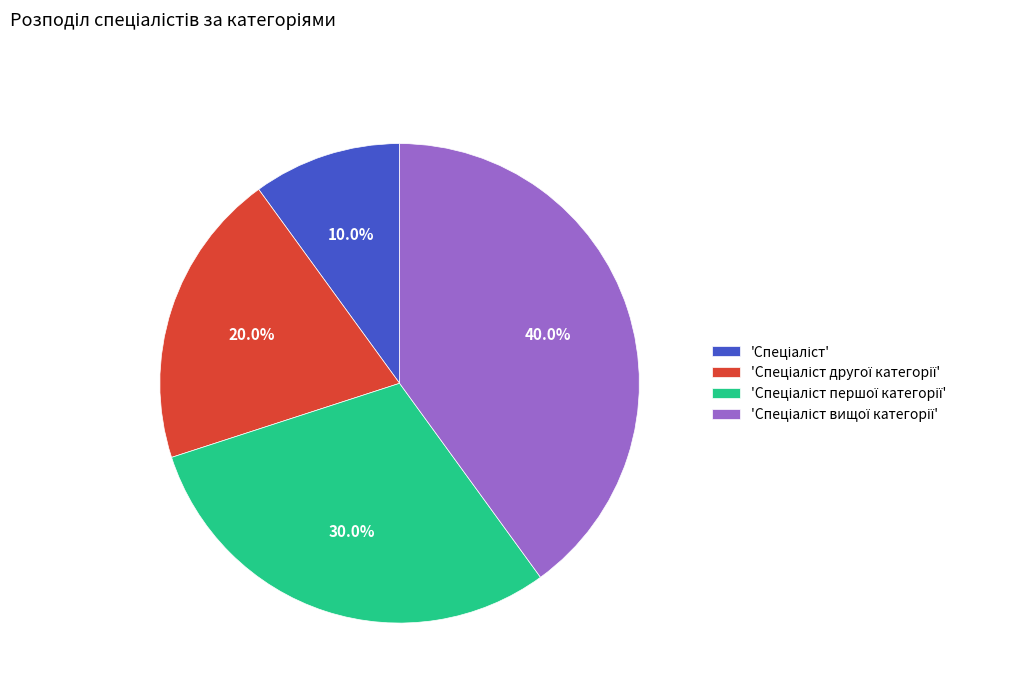

Is there a majority slice in this chart?

No